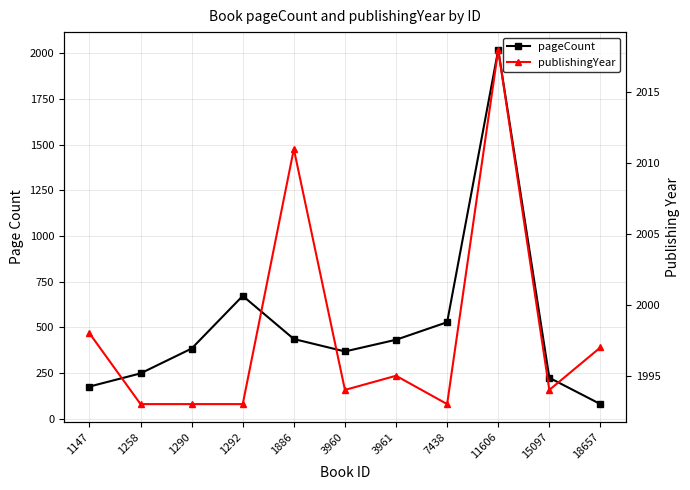

What is the lowest value of the publishingYear series?

1993